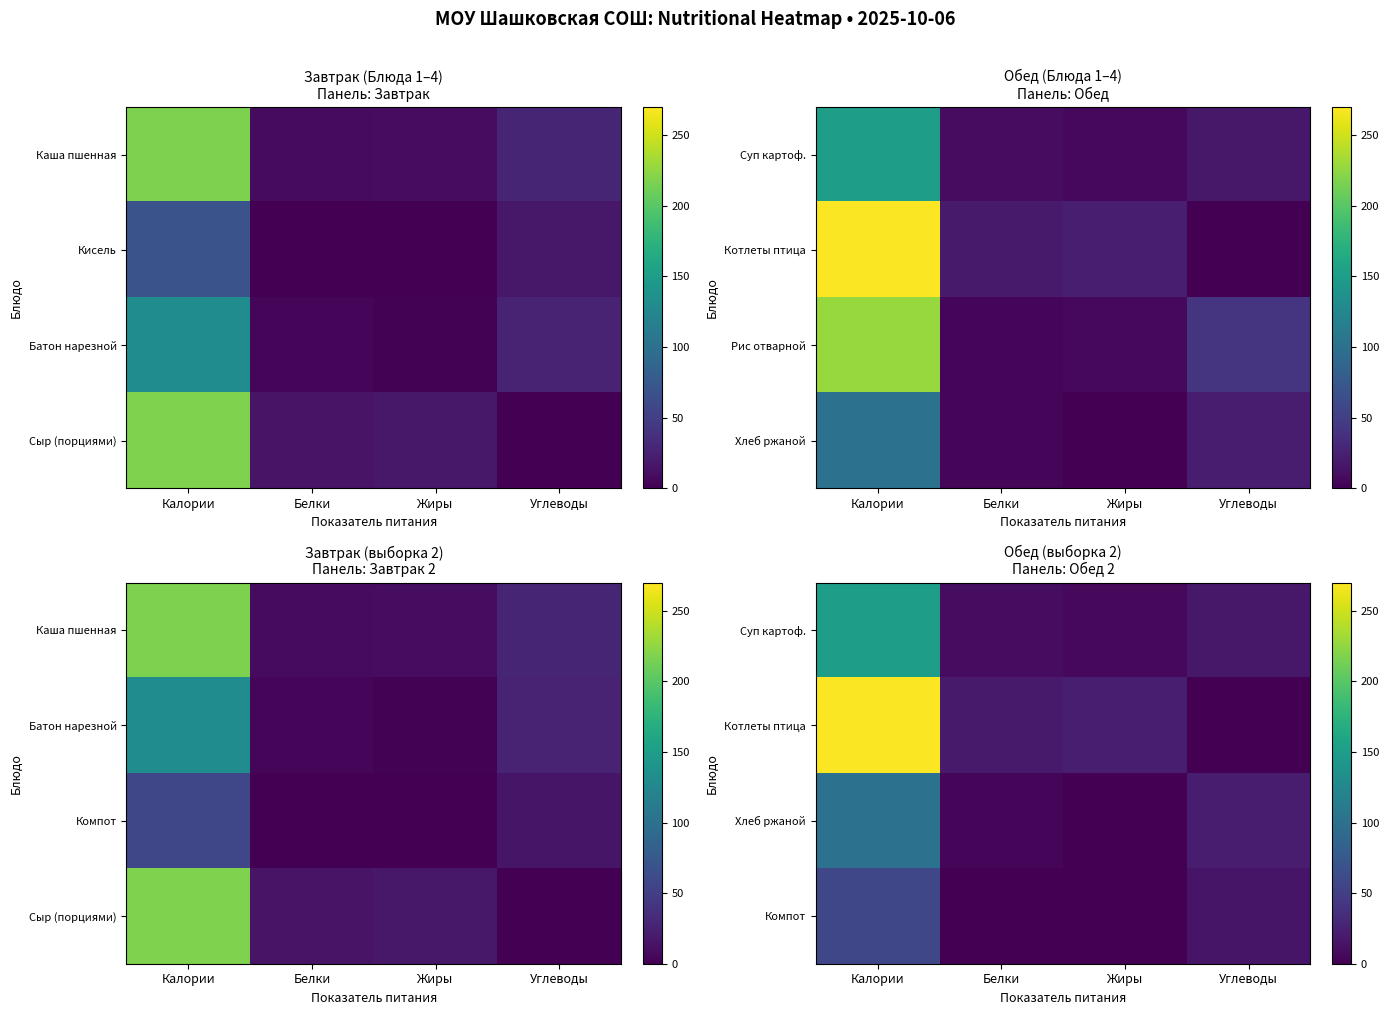

What is the difference between the Суп картоф. values at Калории and Углеводы?

133.0